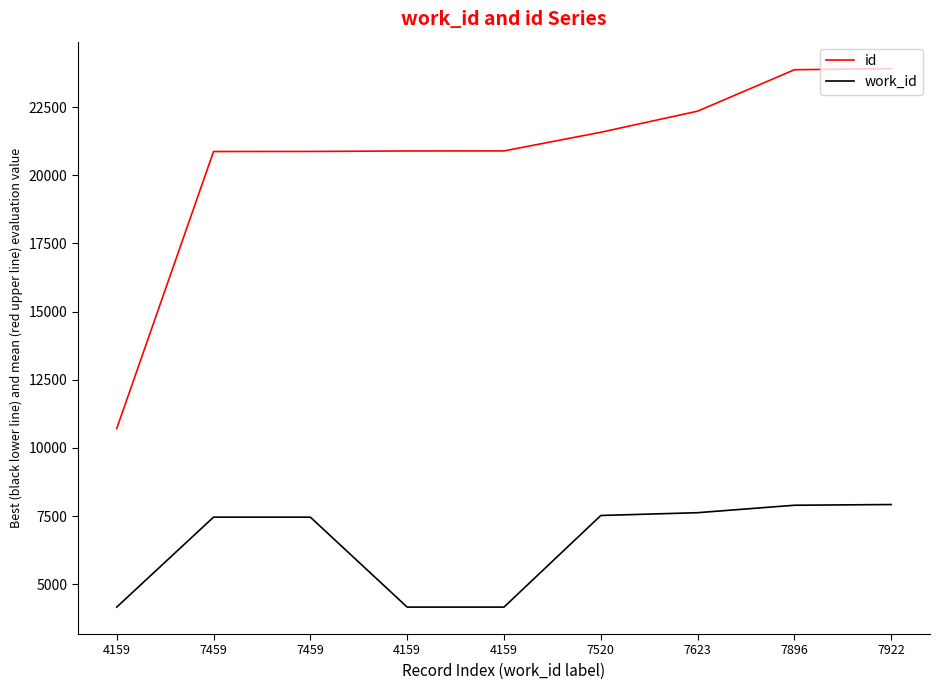

Count the number of categories in the chart.

9